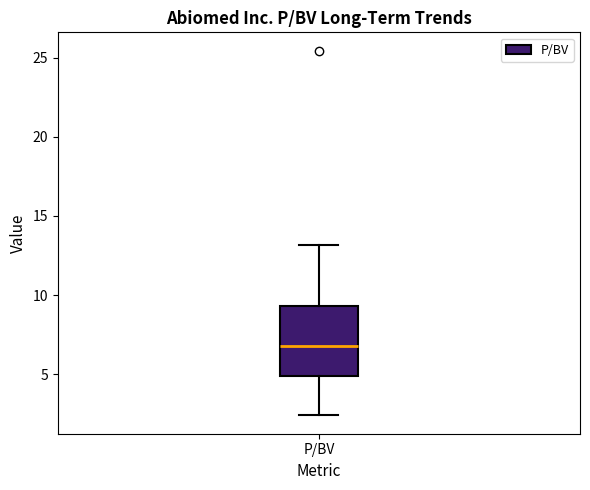

Read this box plot against the y-axis: the position of the median line, the range covered by the box, and the ends of both whiskers. The values are not printed on the chart, so give them approximately, as read against the axis.

median 7.0, box 5.0 to 9.5, whiskers 2.5 to 13.0